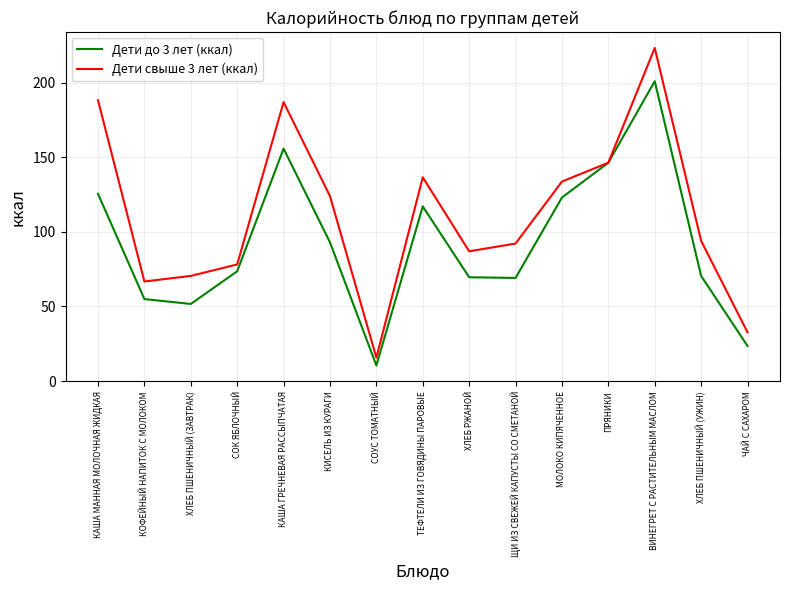

At which label is Дети свыше 3 лет (ккал) closest to 119?

КИСЕЛЬ ИЗ КУРАГИ